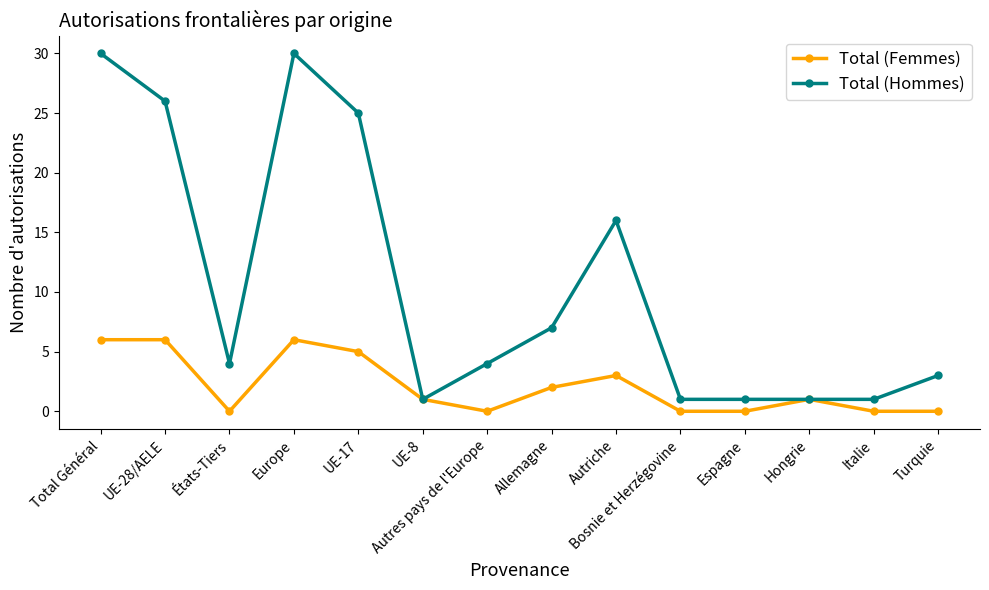

What is the average value of the Total (Femmes) series?

2